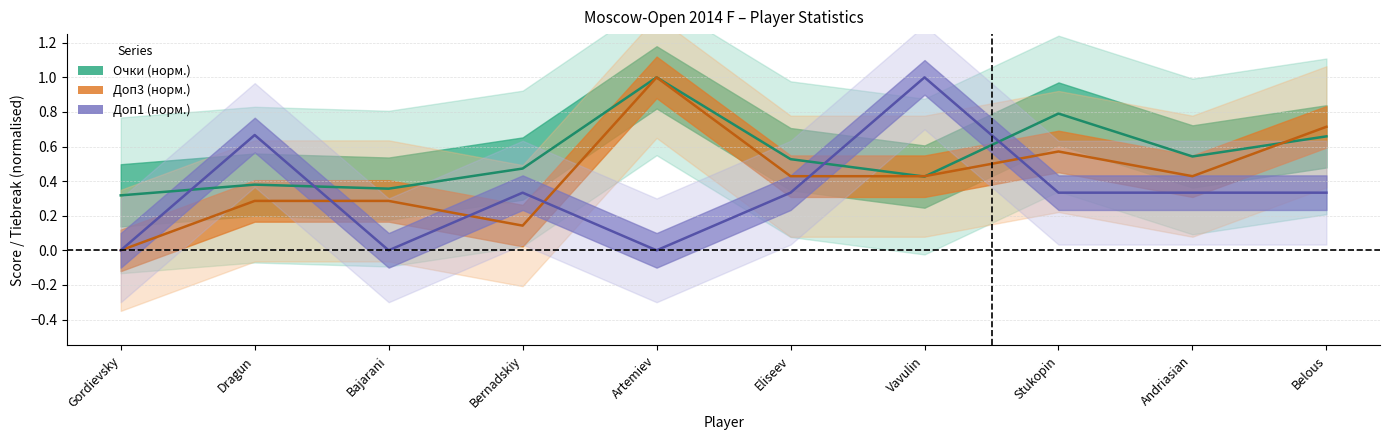

Rank the series by their average value, from highest to lowest.

Очки, Доп3, Доп1